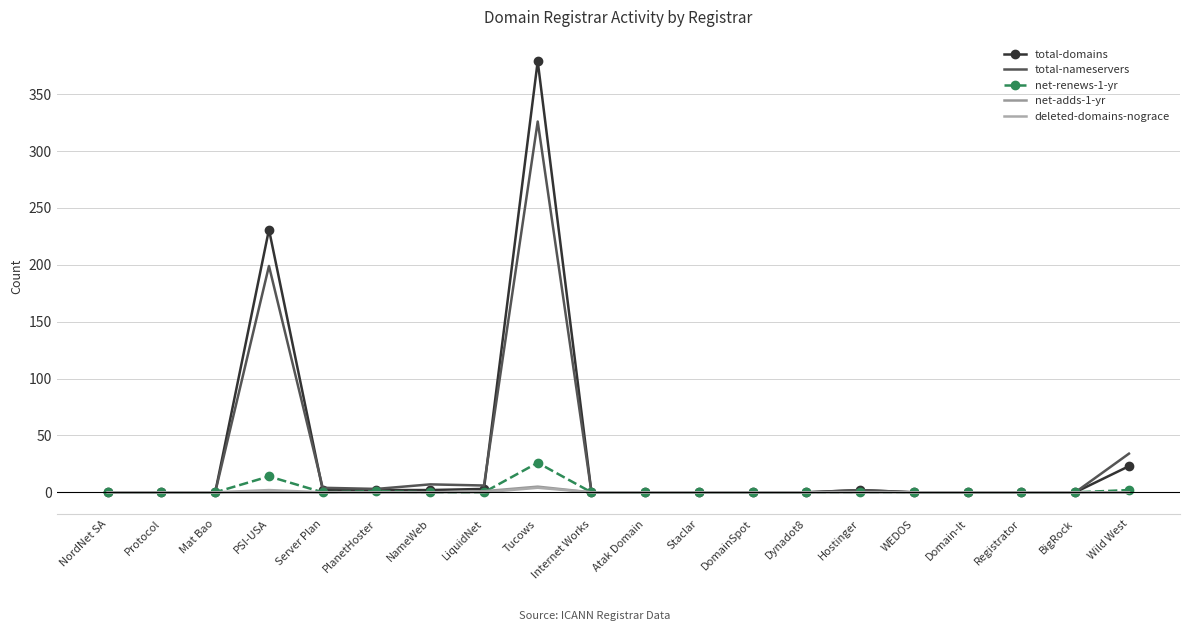

True or false: deleted-domains-nograce and total-nameservers intersect in this chart.

False